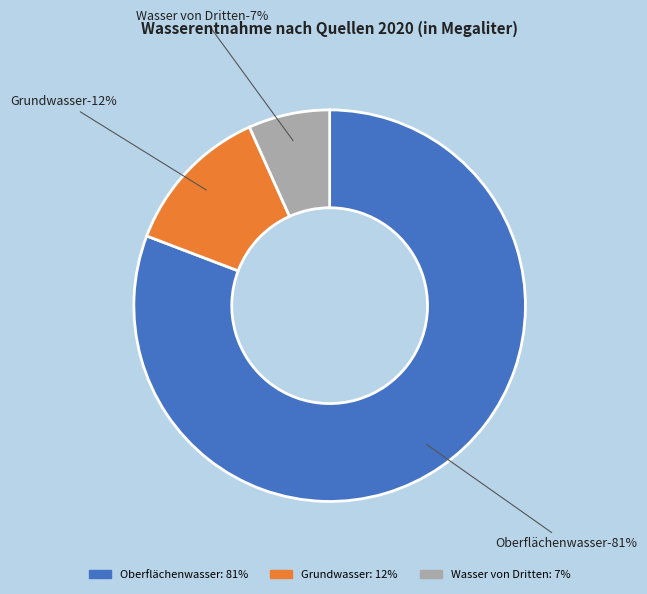

Do Oberflächenwasser and Wasser von Dritten together represent more than half of the pie?

Yes